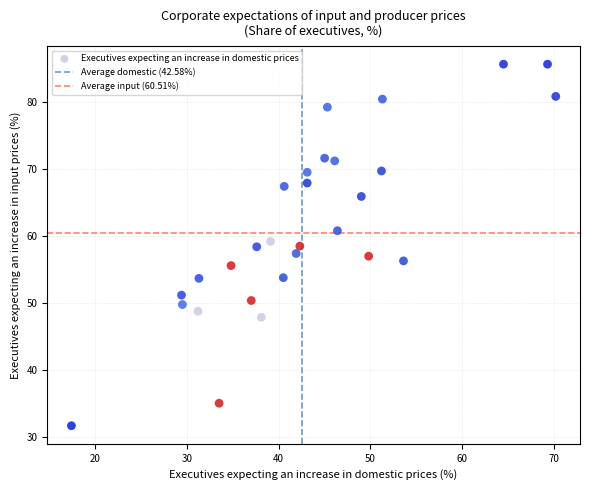

What is the range of X values (max minus min)?

52.8